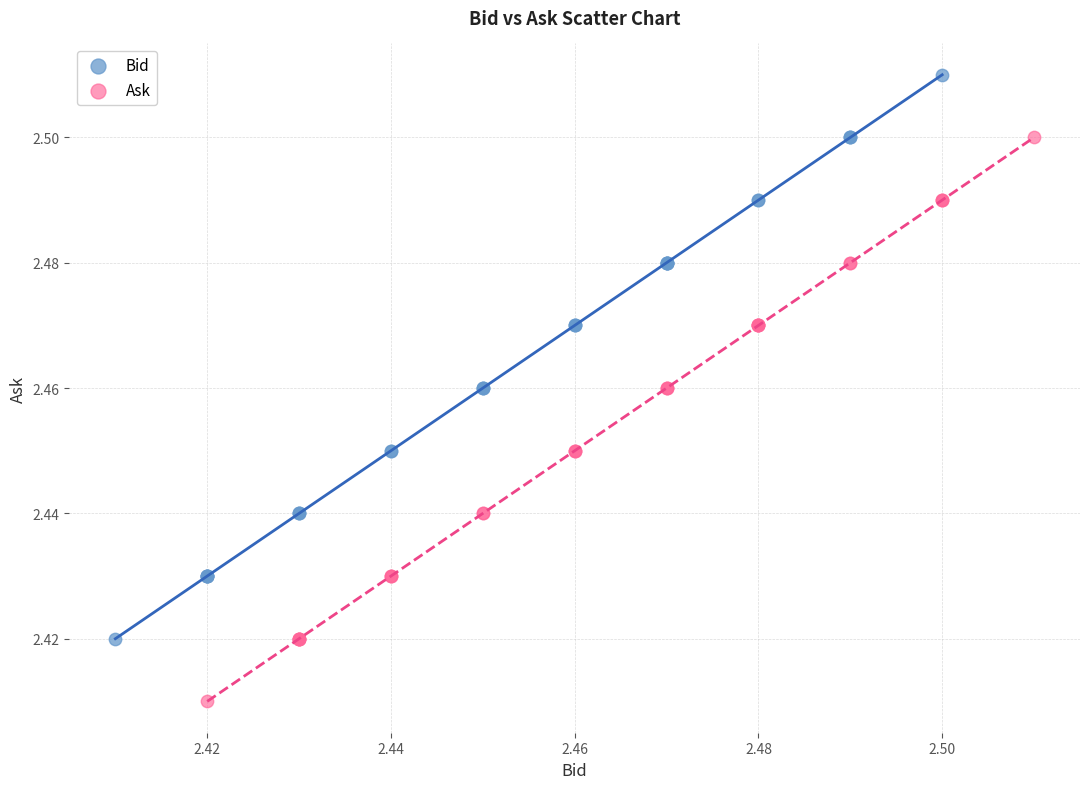

Which series reaches the maximum Y coordinate?

Bid